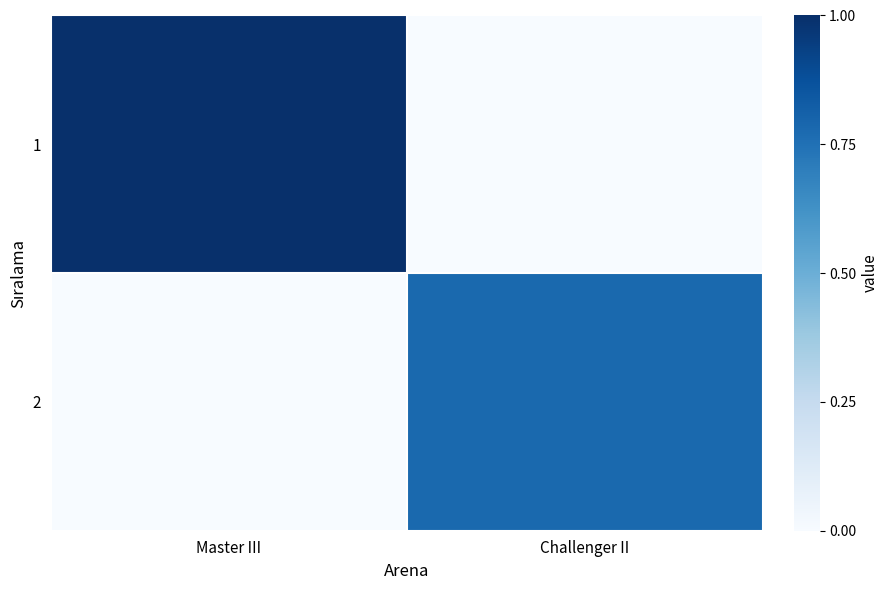

Rank the series by their maximum value, from highest to lowest.

1, 2